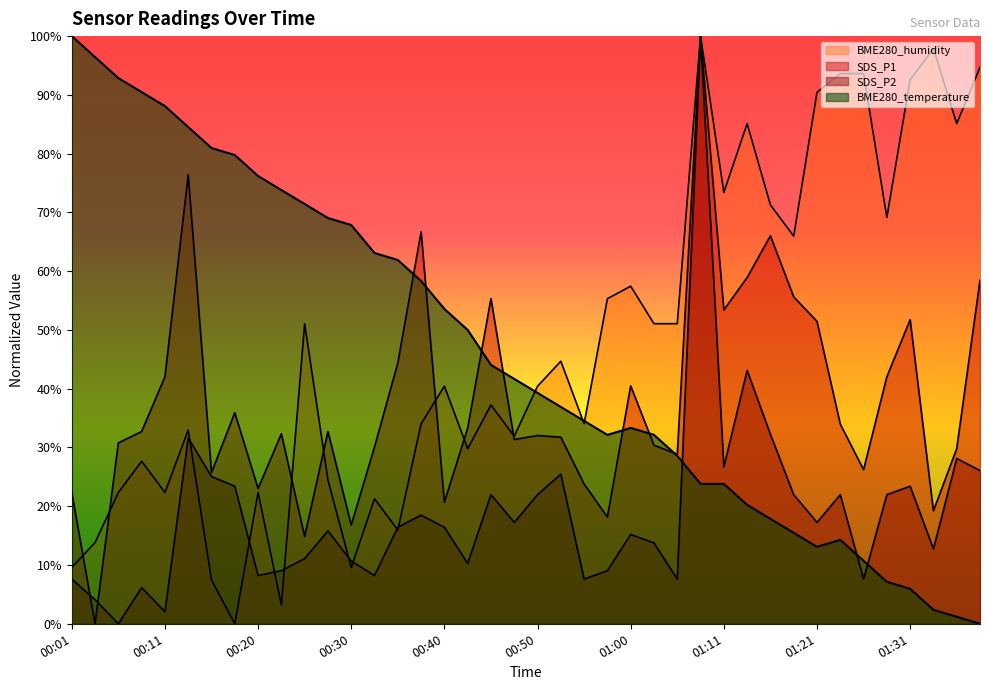

Reading left to right, what are all the values shown in this chart?

SDS_P1: 22.3	0.0	30.8	32.7	42.0	76.4	25.7	35.9	23.0	32.3	14.9	32.7	16.8	30.1	44.4	66.7	20.7	33.3	55.3	31.4	32.0	31.7	23.8	18.2	40.5	30.4	28.8	100.0	53.4	58.9	66.0	55.6	51.5	34.0	26.2	42.0	51.7	19.2	29.8	58.4
SDS_P2: 7.6	4.1	0.0	6.2	2.1	31.6	25.1	23.4	8.2	9.0	11.1	15.8	10.7	8.2	16.4	18.5	16.4	10.3	22.0	17.2	22.0	25.5	7.6	9.0	15.2	13.8	7.6	100.0	26.7	43.1	32.2	22.0	17.2	22.0	7.6	22.0	23.4	12.7	28.1	26.1
BME280_temperature: 100.0	96.4	92.9	90.5	88.1	84.5	81.0	79.8	76.2	73.8	71.4	69.0	67.9	63.1	61.9	58.3	53.6	50.0	44.0	41.7	39.3	36.9	34.5	32.1	33.3	32.1	28.6	23.8	23.8	20.2	17.9	15.5	13.1	14.3	10.7	7.1	6.0	2.4	1.2	0.0
BME280_humidity: 9.6	13.8	22.3	27.7	22.3	33.0	7.4	0.0	22.3	3.2	51.1	24.5	9.6	21.3	16.0	34.0	40.4	29.8	37.2	31.9	40.4	44.7	34.0	55.3	57.4	51.1	51.1	100.0	73.4	85.1	71.3	66.0	90.4	93.6	93.6	69.1	92.6	97.9	85.1	94.7